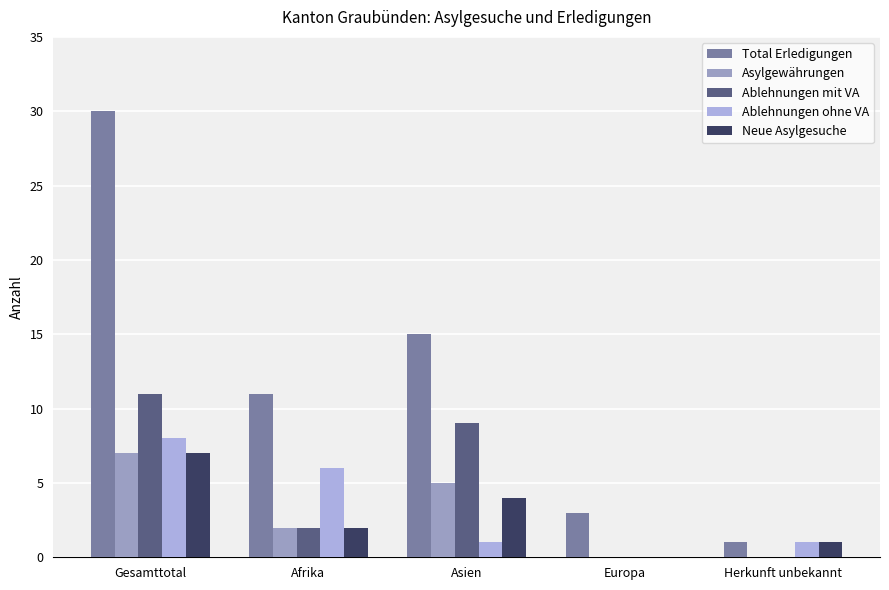

How many groups of bars are there?

5